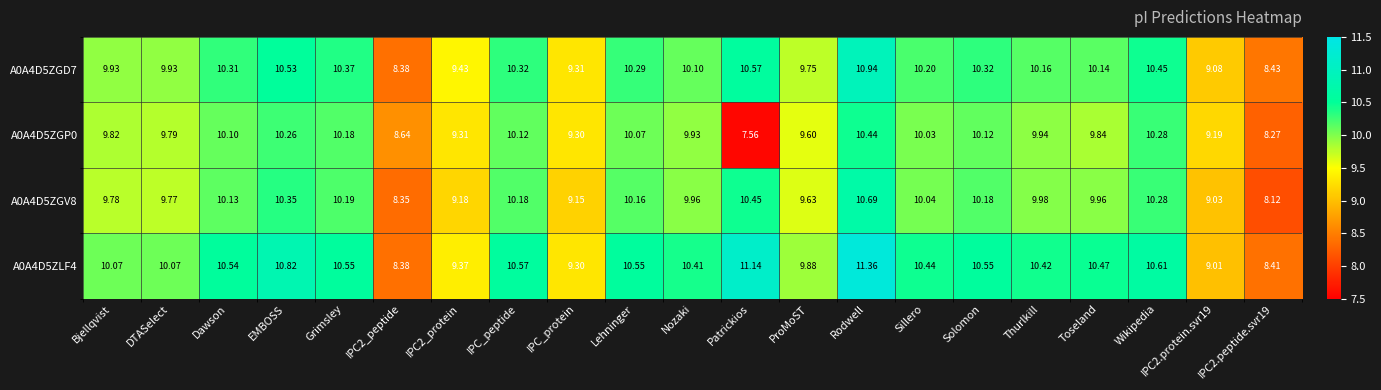

At which category is the sum across all series the highest?

Rodwell